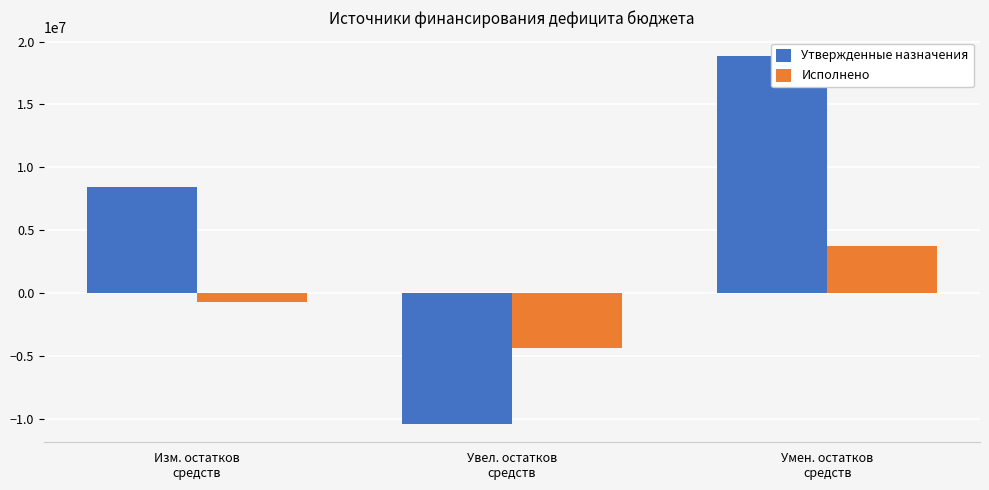

At Умен. остатков
средств, list the series in order from largest to smallest.

Утвержденные назначения, Исполнено